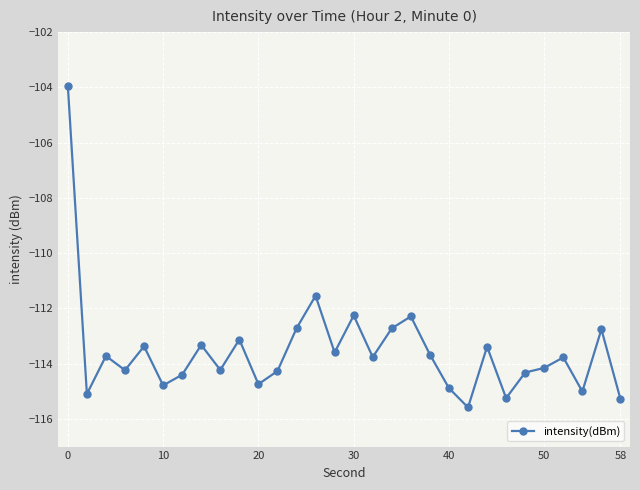

True or false: there are more than 0 points higher than both neighbors.

True